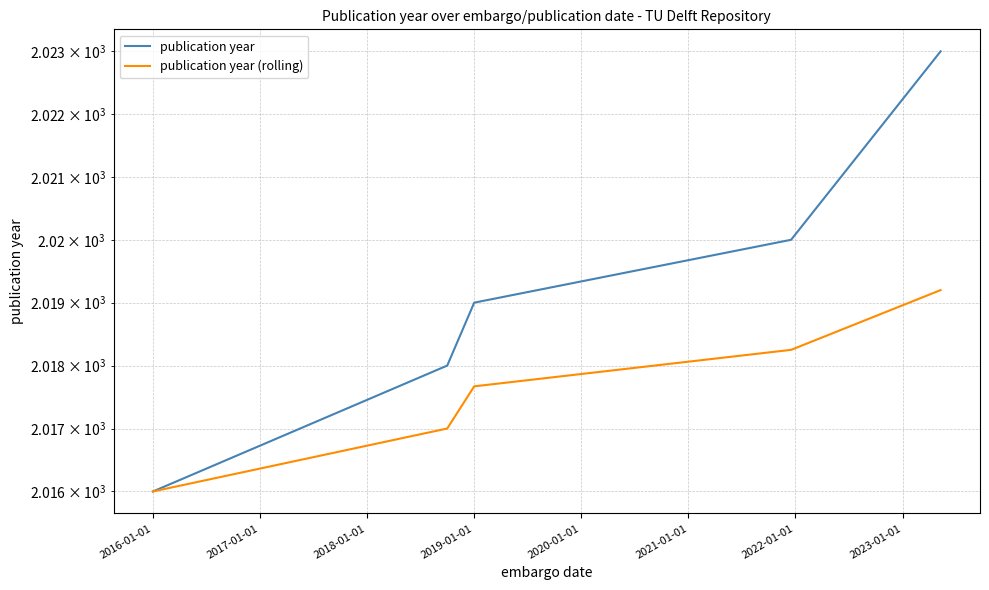

How many series are shown in this chart?

2